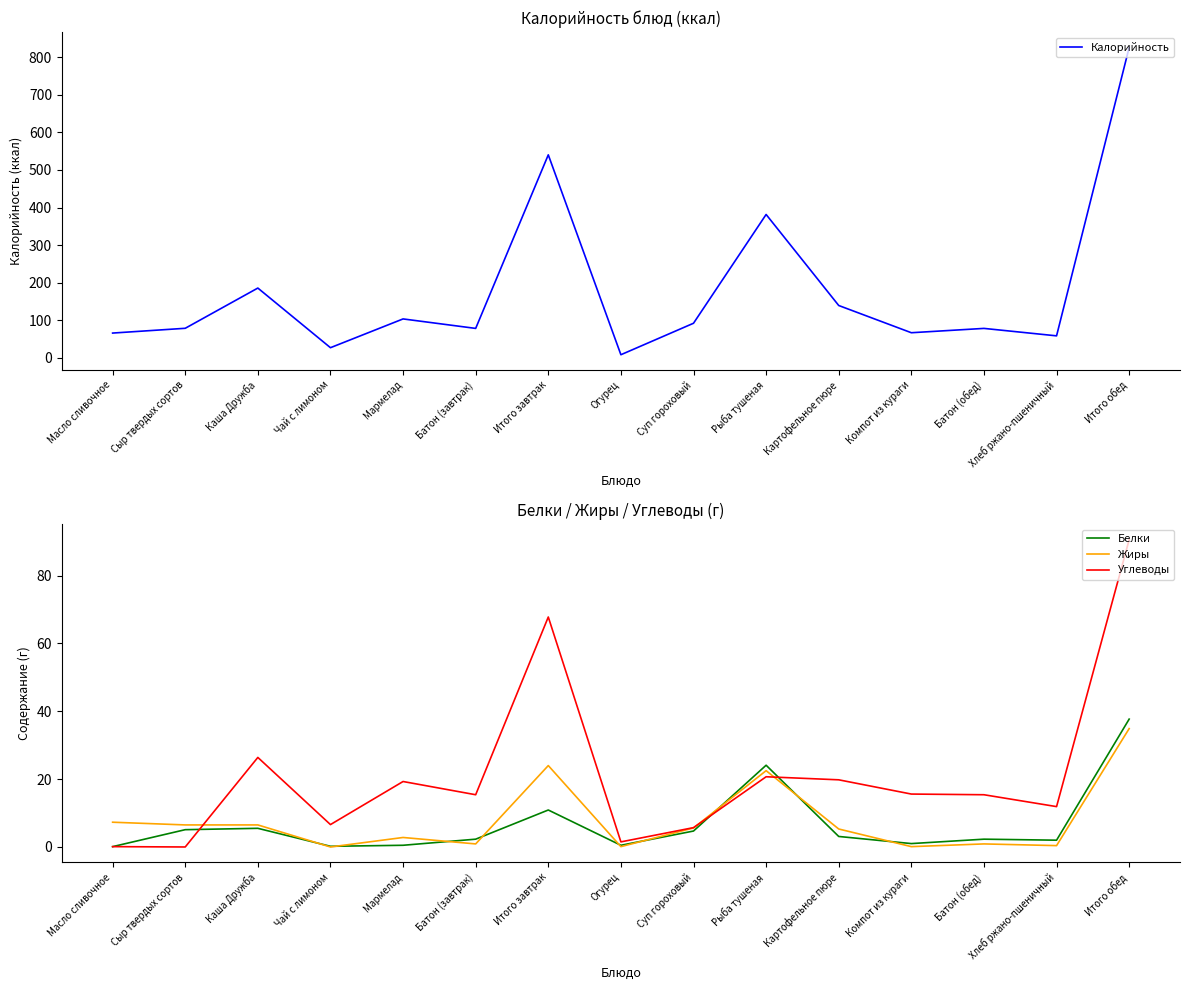

How many distinct data groups are displayed?

4